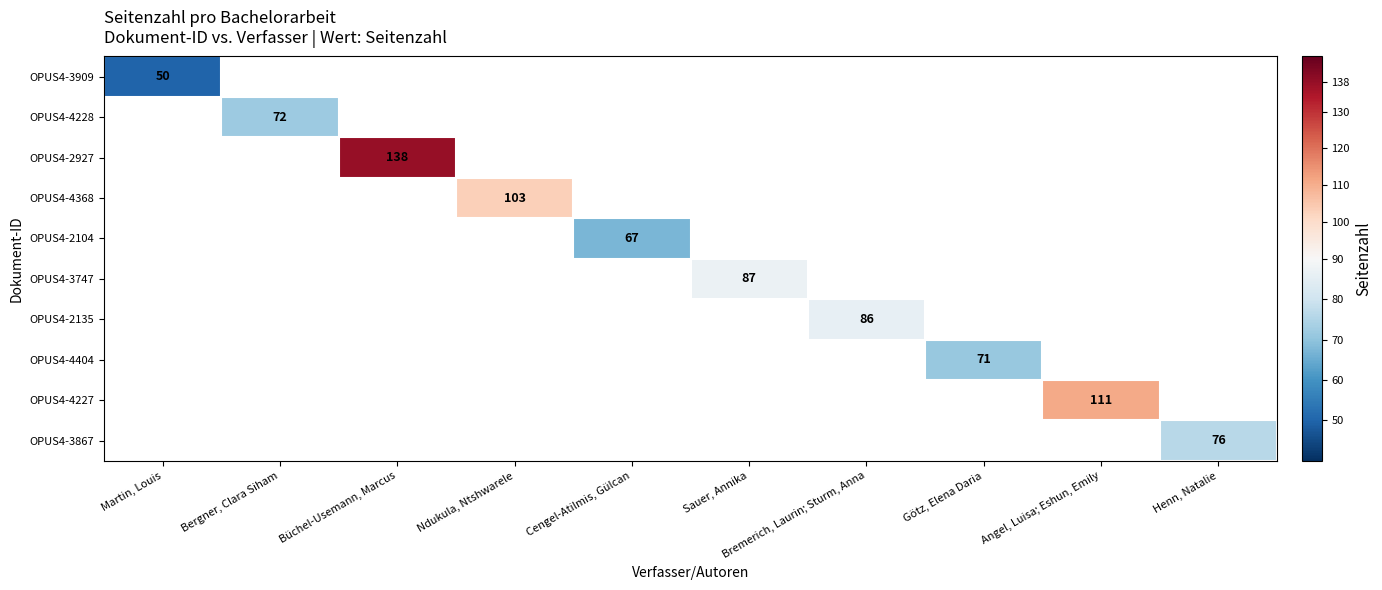

Which has a higher value, Bremerich, Laurin; Sturm, Anna or Angel, Luisa; Eshun, Emily?

Angel, Luisa; Eshun, Emily